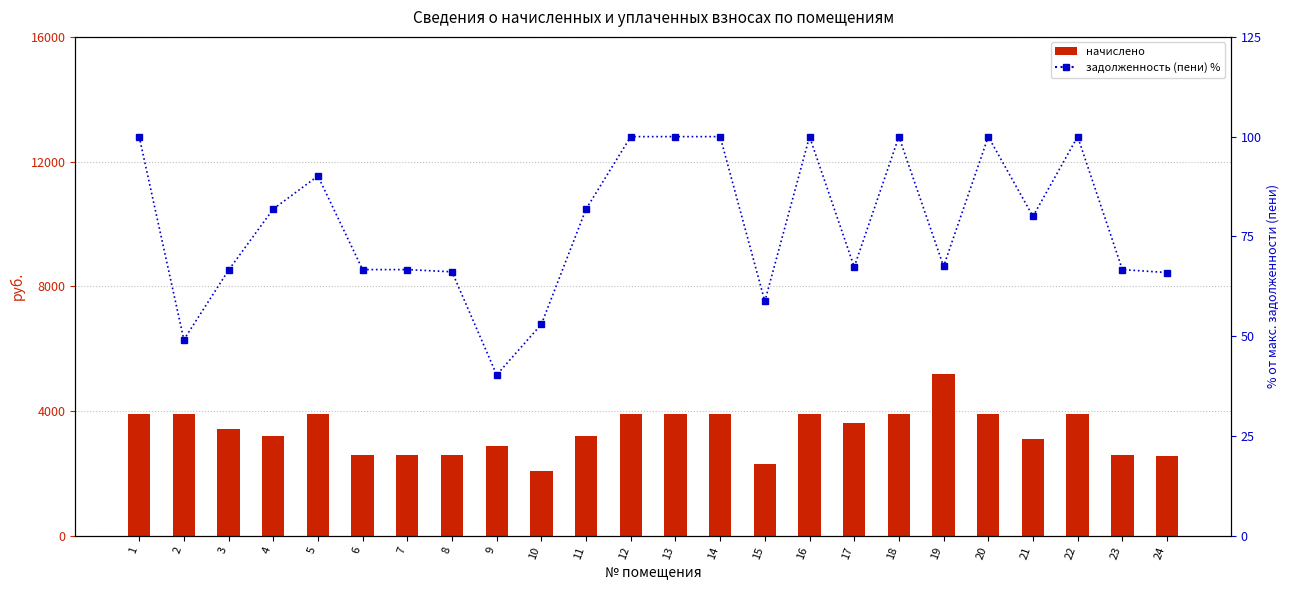

What is the value of the задолженность (пени) % bar at the 19th from the left?

67.5